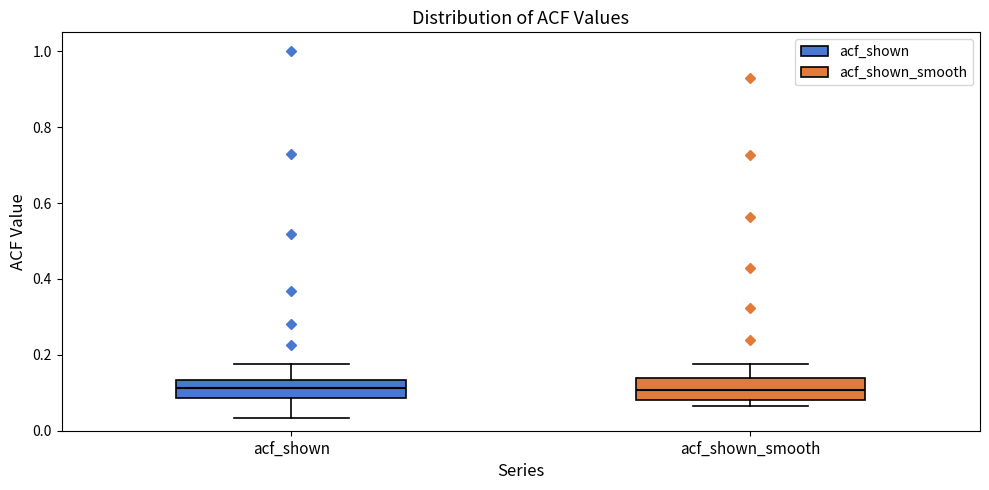

Where does the upper whisker of the box for acf_shown end on the y-axis? The values are not printed on the chart, so give them approximately, as read against the axis.

0.18